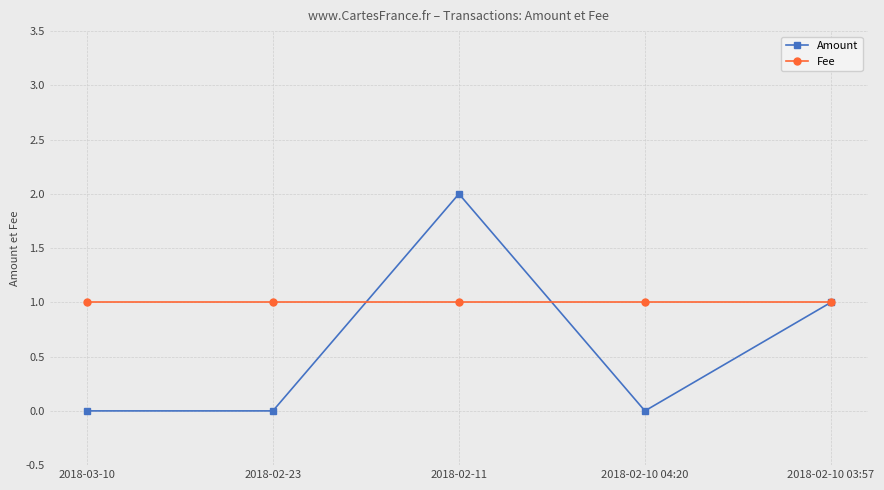

List the series in order of their peak value, lowest first.

Fee, Amount